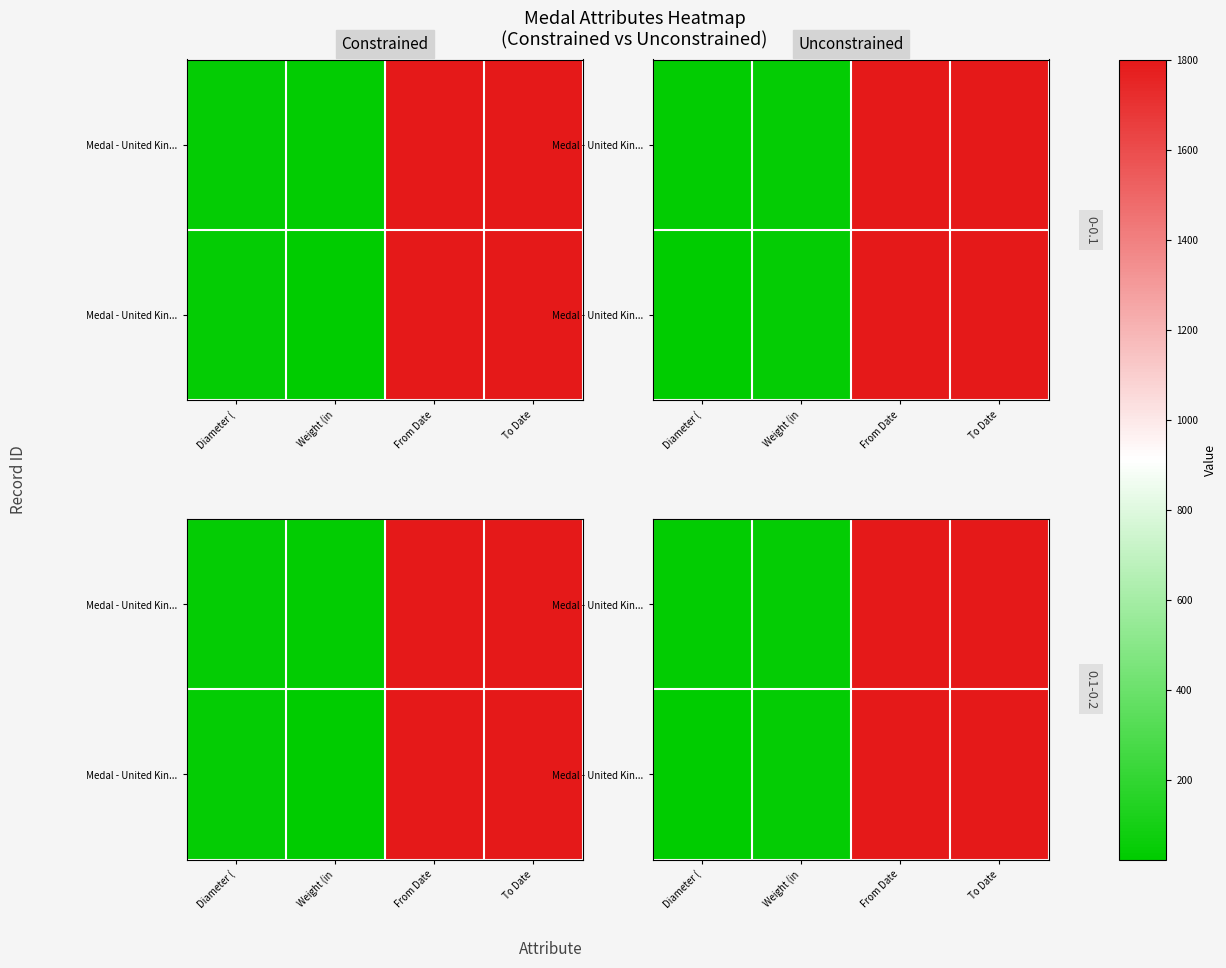

How many data points does each series have?

4